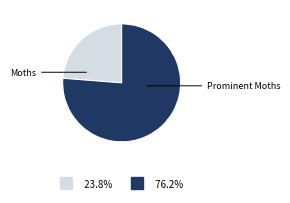

What is the majority slice?

Prominent Moths